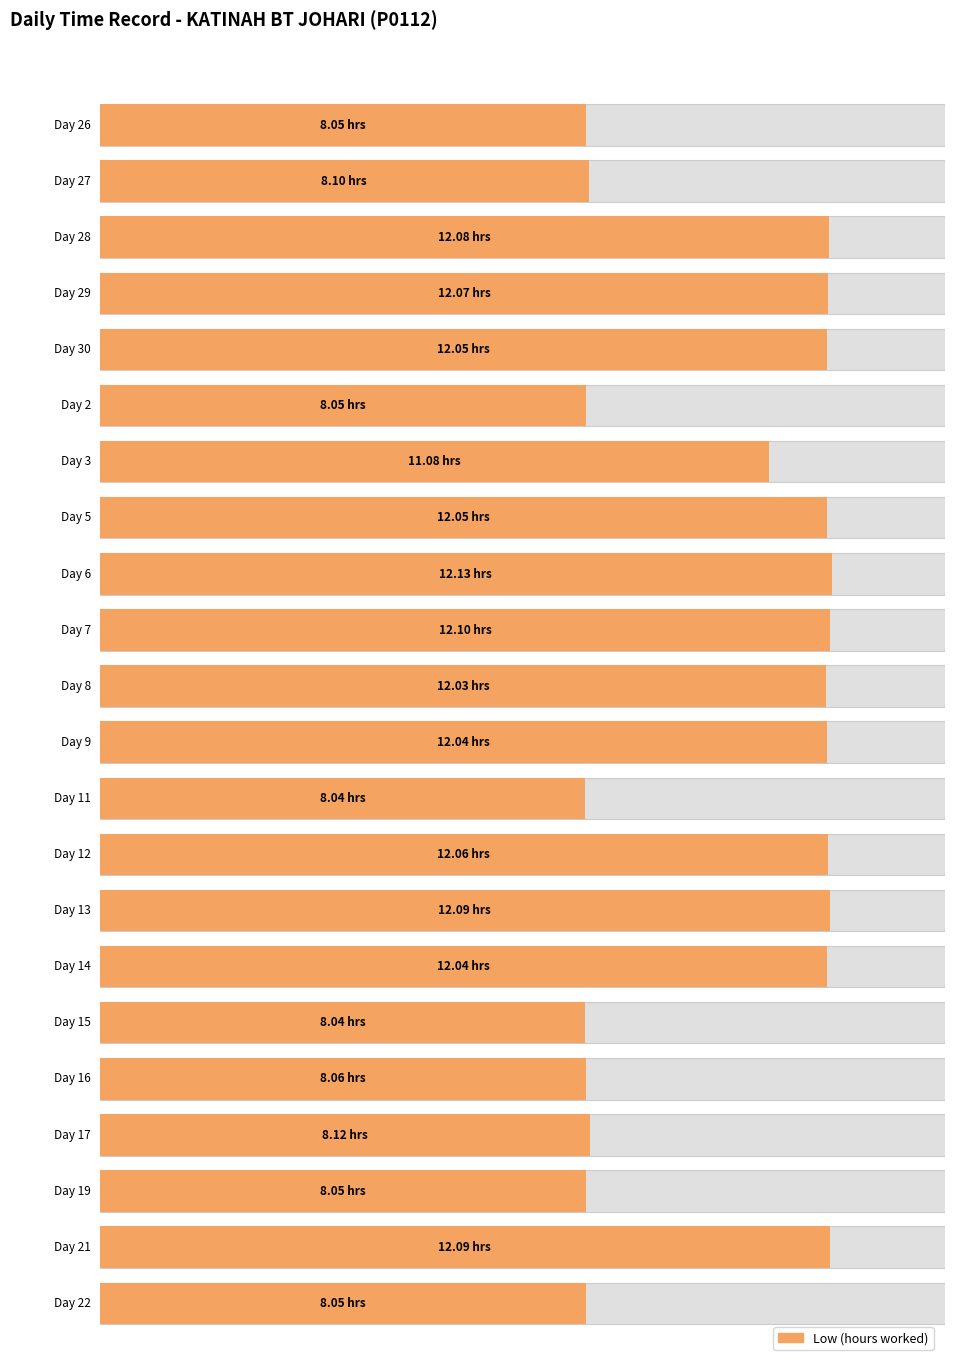

Reading left to right, what are all the values shown in this chart?

Low (hours): 26=8.1	27=8.1	28=12.1	29=12.1	30=12.1	2=8.1	3=11.1	5=12.1	6=12.1	7=12.1	8=12.0	9=12.0	11=8.0	12=12.1	13=12.1	14=12.0	15=8.0	16=8.1	17=8.1	19=8.1	21=12.1	22=8.1
Break Total: 26=0.0	27=0.0	28=0.0	29=0.0	30=0.0	2=0.0	3=0.0	5=0.0	6=0.0	7=0.0	8=0.0	9=0.0	11=0.0	12=0.0	13=0.0	14=0.0	15=0.0	16=0.0	17=0.0	19=0.0	21=0.0	22=0.0